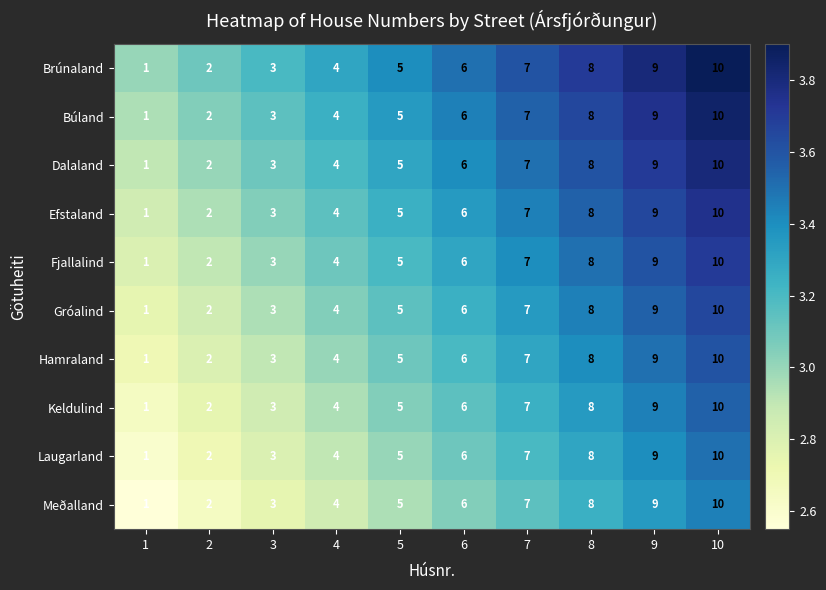

List the labels in order of Brúnaland value, largest first.

10, 9, 8, 7, 6, 5, 4, 3, 2, 1